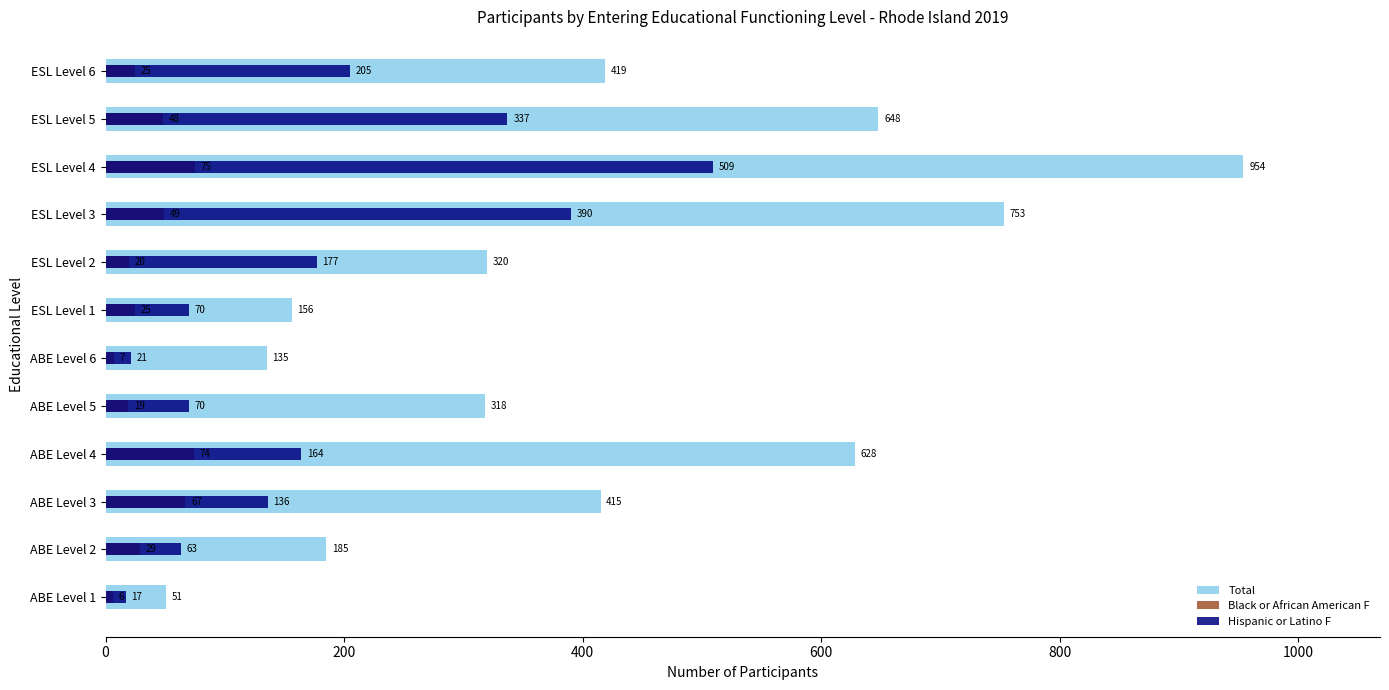

What is the spread (max minus min) of values at ABE Level 4?

554